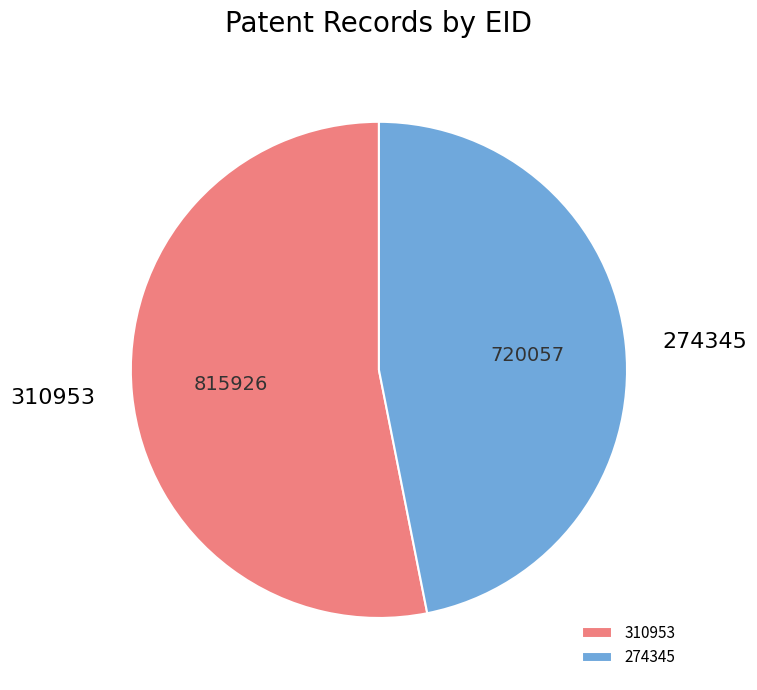

Do 274345 and 310953 together represent more than half of the pie?

Yes